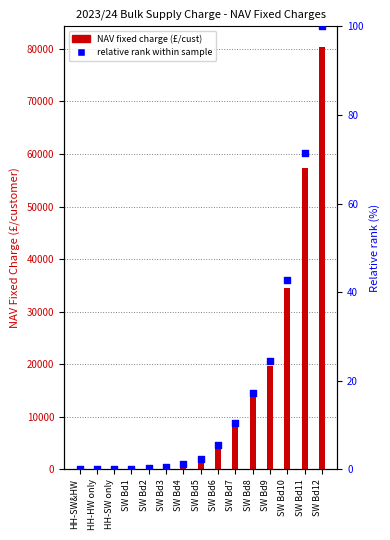

What is the total value across all series at SW Bd5?

1974.4